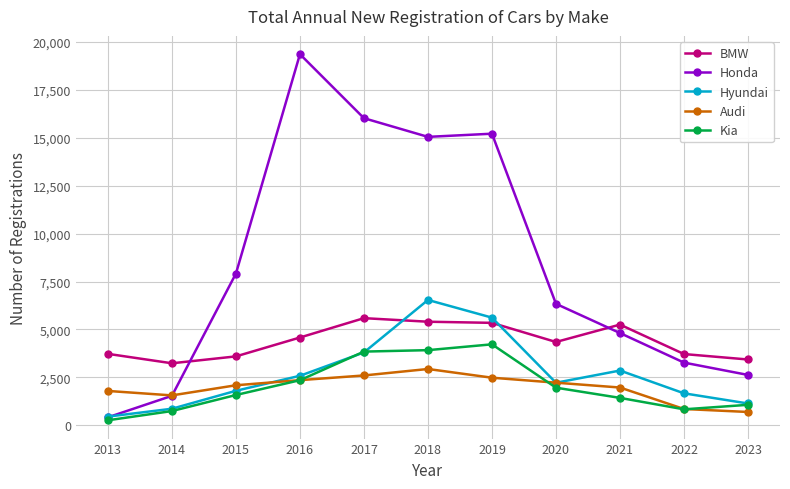

True or false: BMW and Audi cross at least once.

False